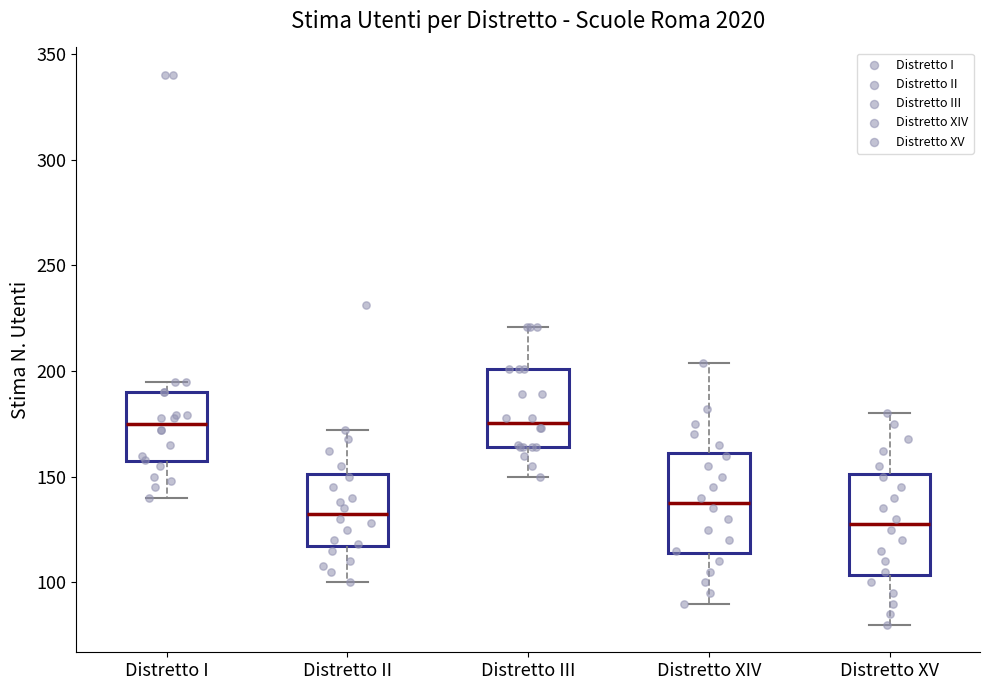

Reading left to right, transcribe this box plot: for each box, give where its median line is, the range the box spans, and where its two whiskers end, as read against the y-axis. The values are not printed on the chart, so give them approximately, as read against the axis.

Distretto I: median 175, box 155 to 190, whiskers 140 to 195
Distretto II: median 135, box 115 to 150, whiskers 100 to 170
Distretto III: median 175, box 165 to 200, whiskers 150 to 220
Distretto XIV: median 140, box 115 to 160, whiskers 90 to 205
Distretto XV: median 130, box 105 to 150, whiskers 80 to 180